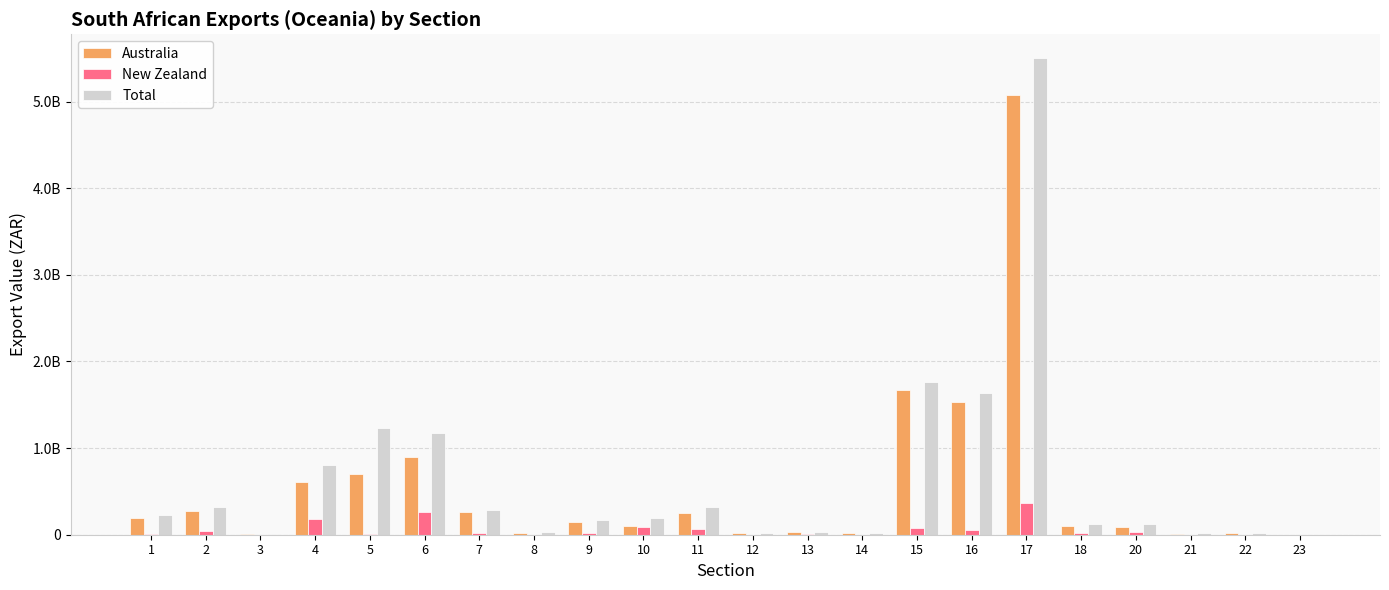

Does the chart contain stacked bars?

No